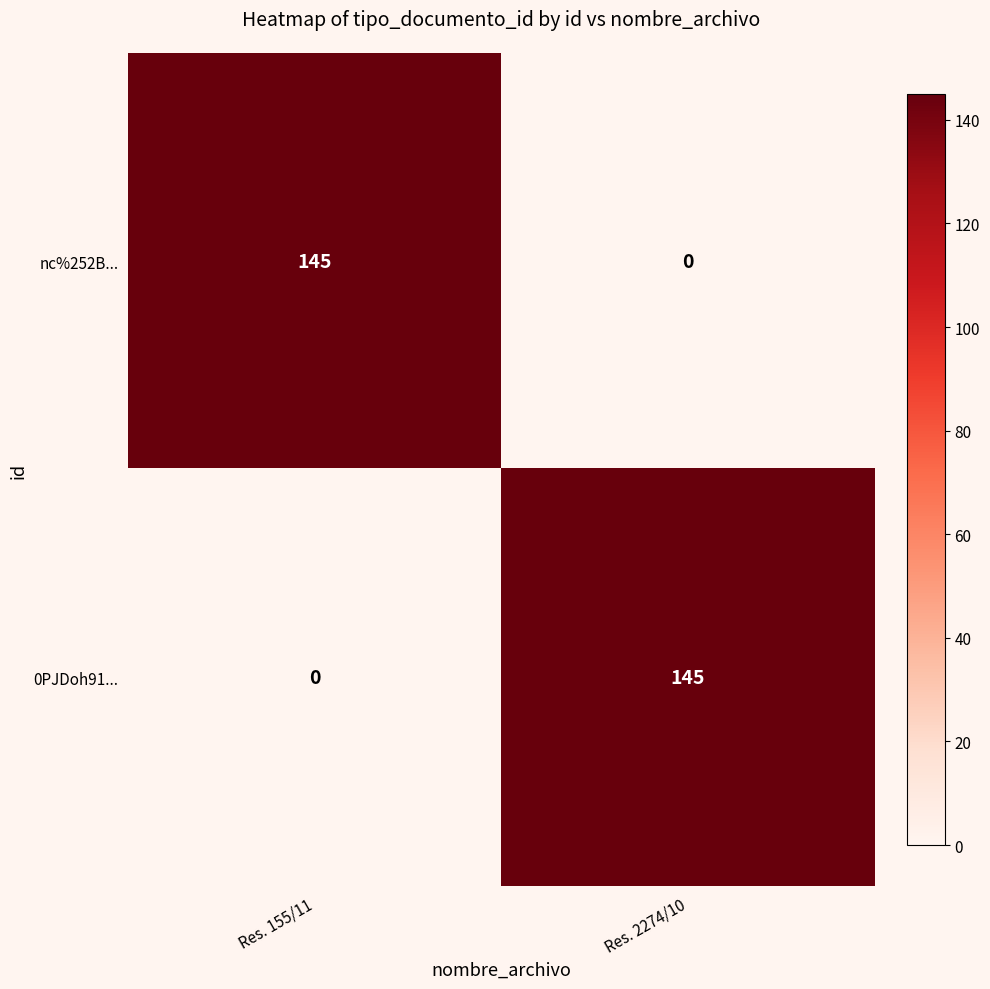

What is the maximum value for 0PJDoh91...?

145